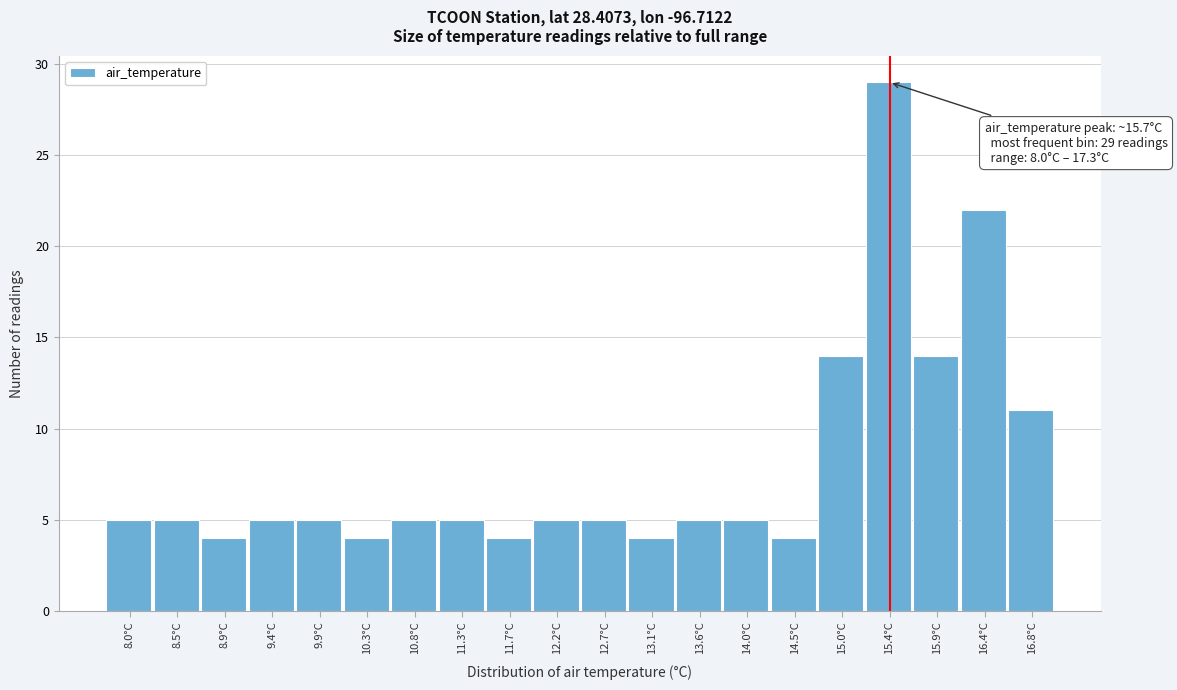

Reading left to right, extract all data points from this chart.

5	5	4	5	5	4	5	5	4	5	5	4	5	5	4	14	29	14	22	11